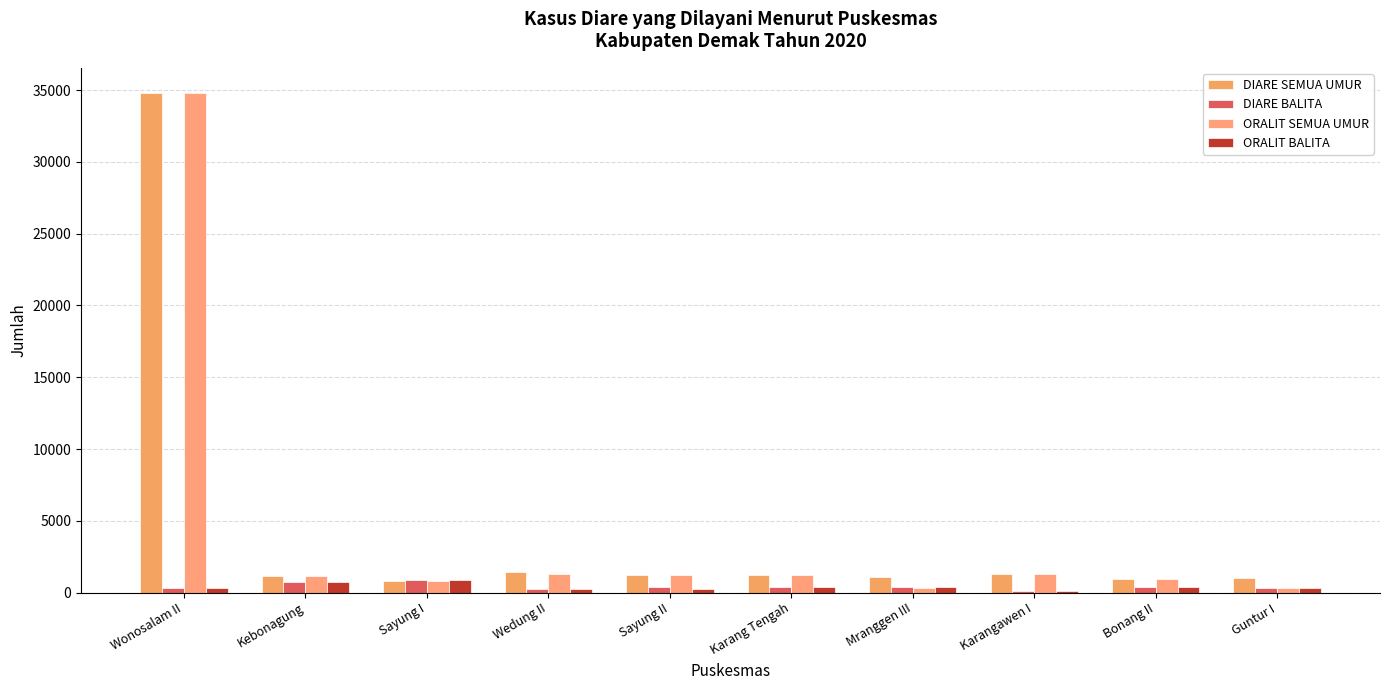

How many groups of bars are there?

10